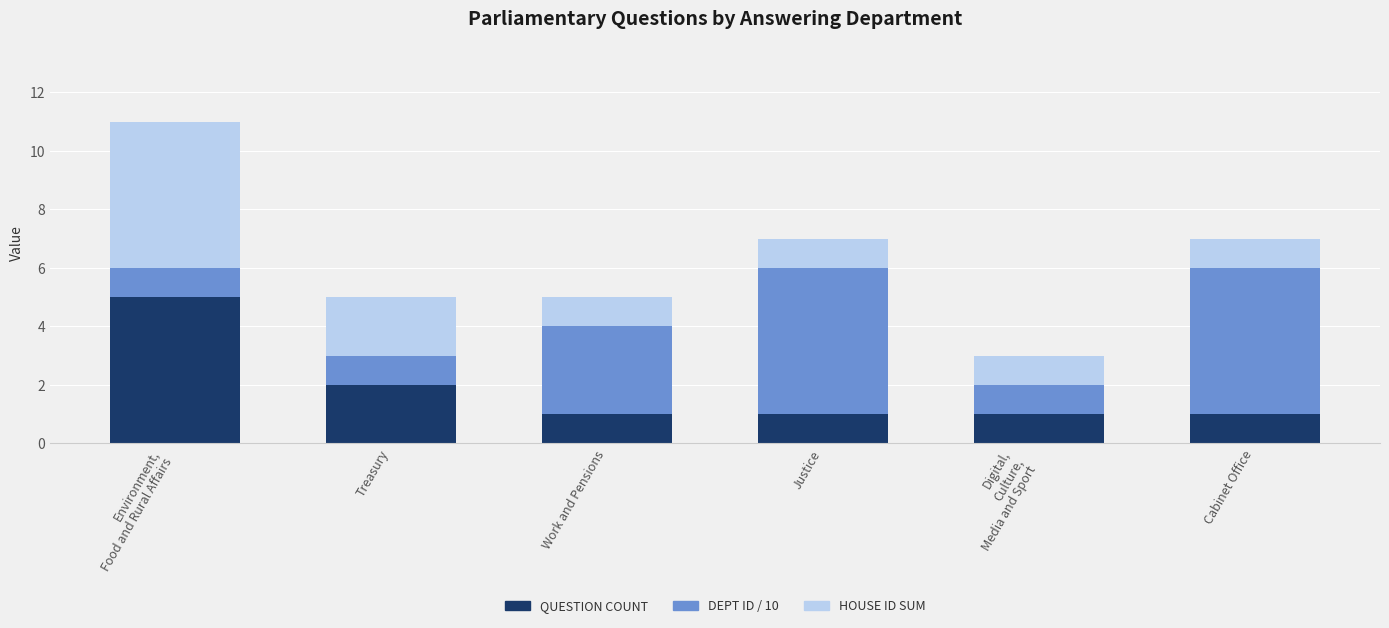

What is the total value across all series at Treasury?

5